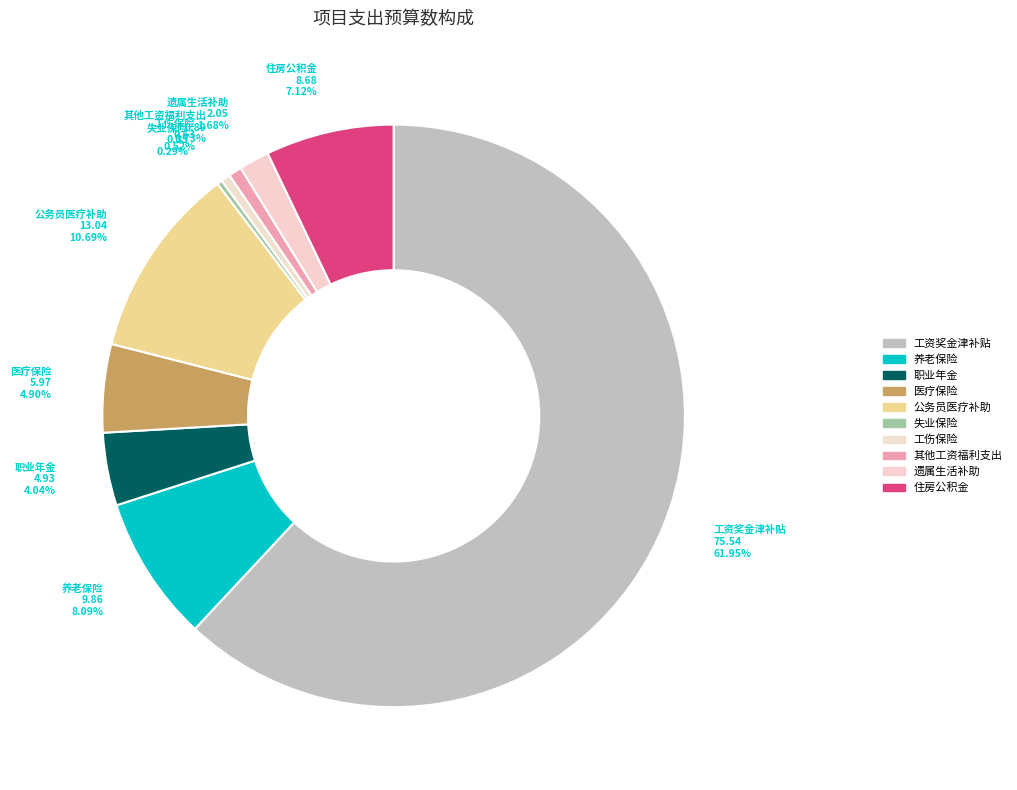

Does any single category account for the majority?

Yes